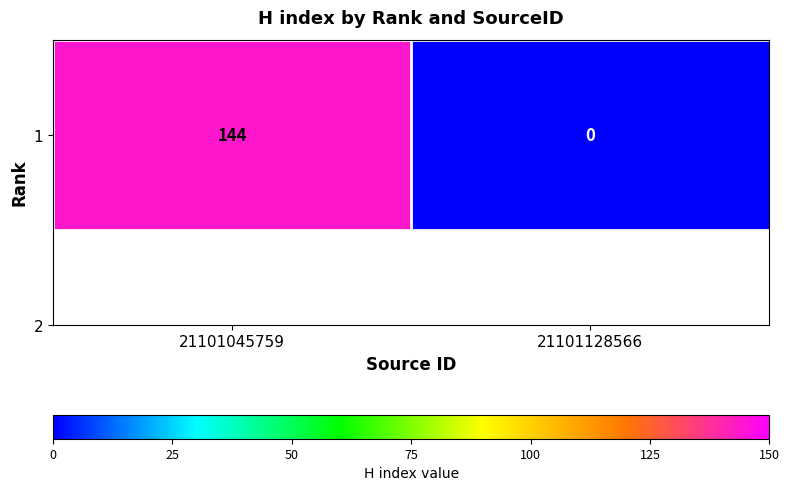

Is it true that the value at 21101128566 is 73?

False